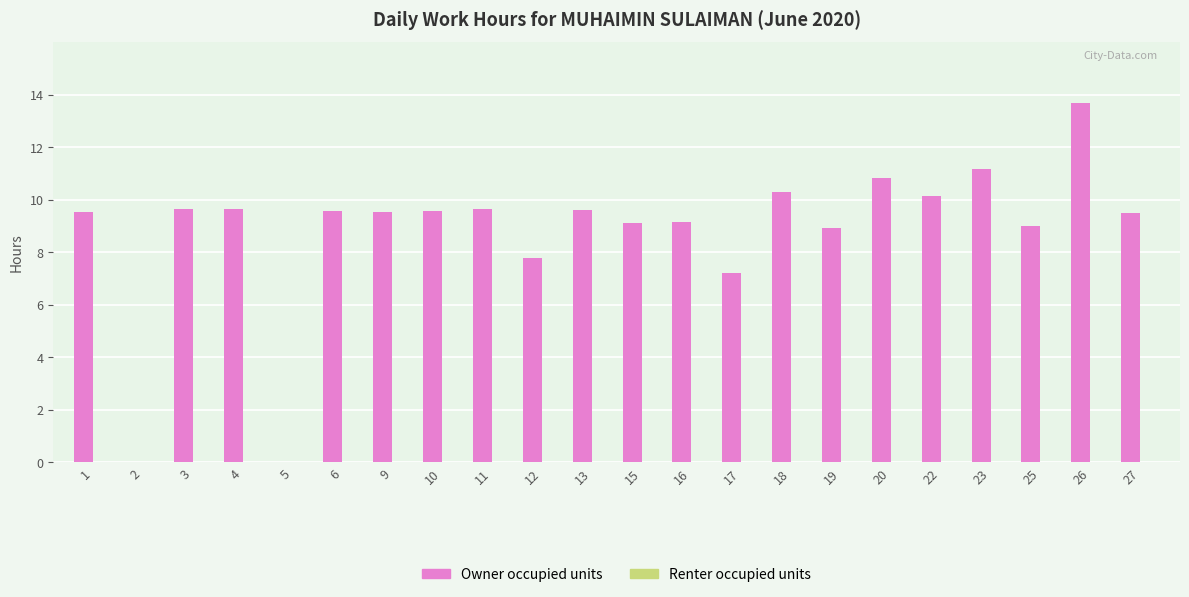

At which label is the value closest to 6?

17